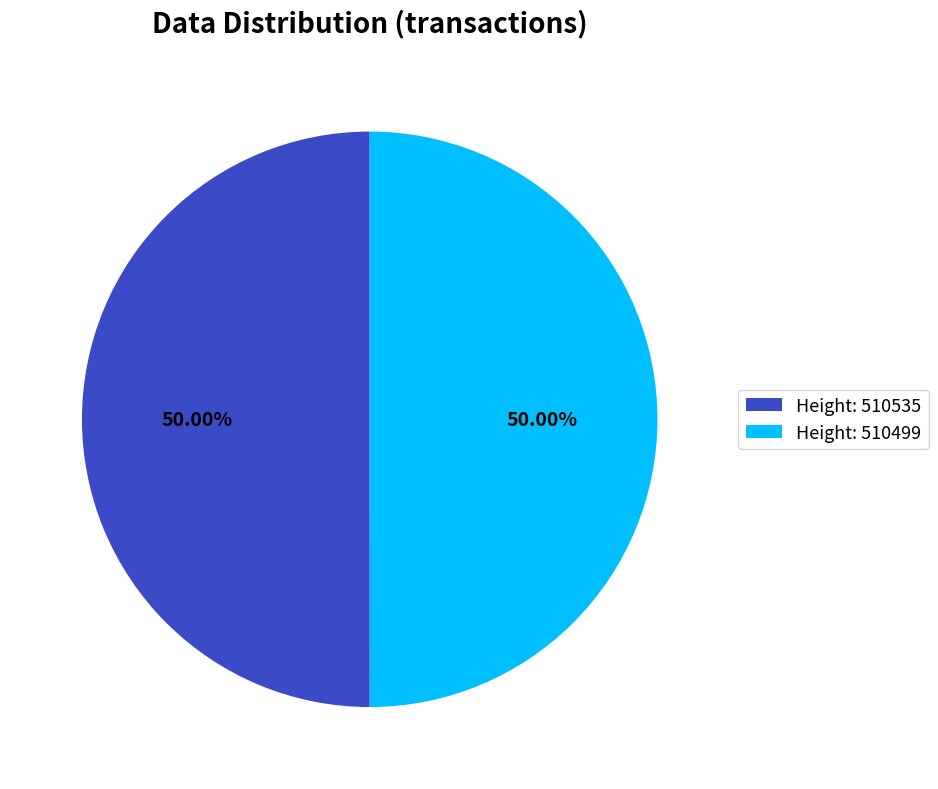

What is the ratio of the value at Height: 510535 to the value at Height: 510499?

1.0